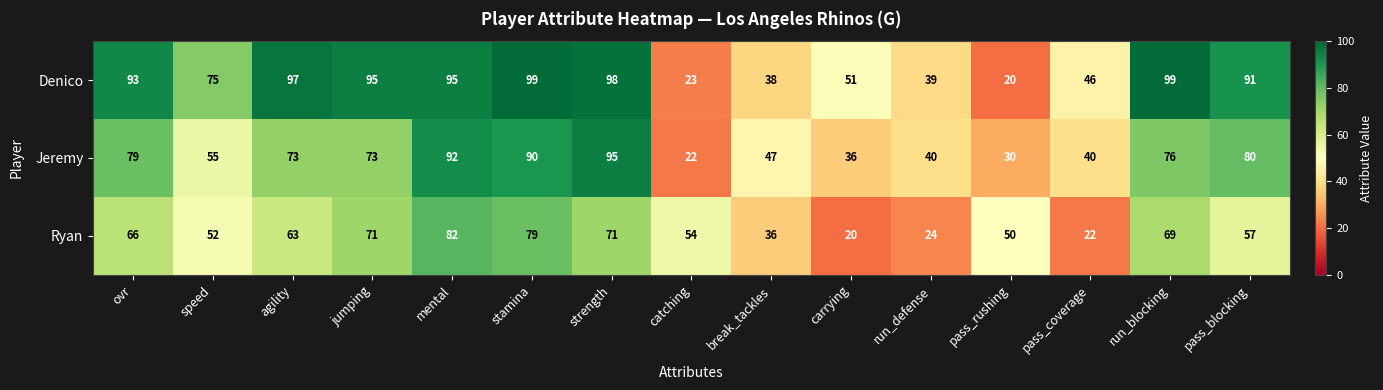

What is the maximum value shown in the chart?

99